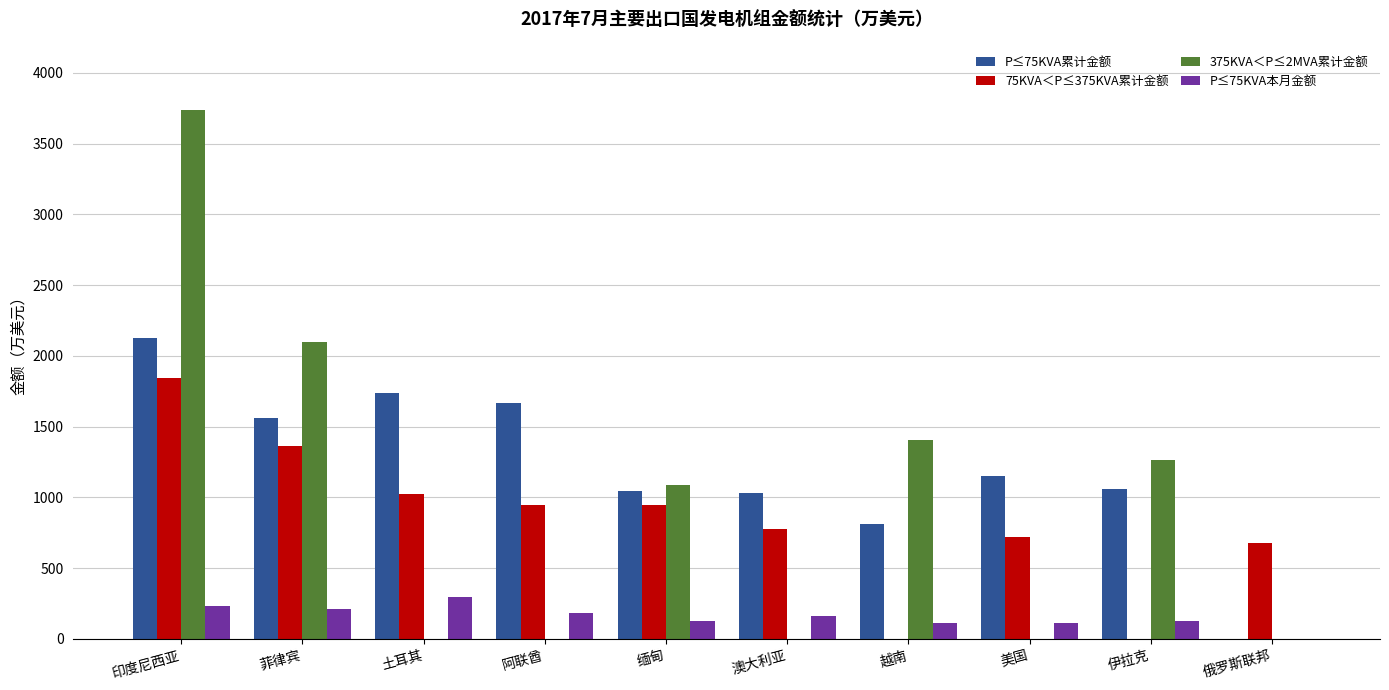

What is the difference between the 375KVA＜P≤2MVA累计金额 values at 印度尼西亚 and 土耳其?

3736.0